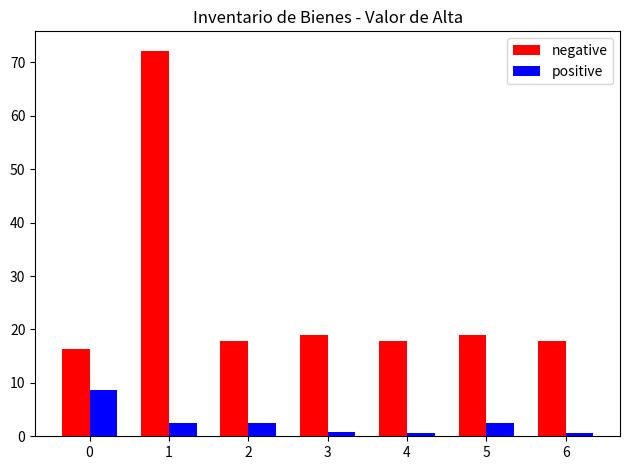

At 1, list the series in order from largest to smallest.

negative, positive